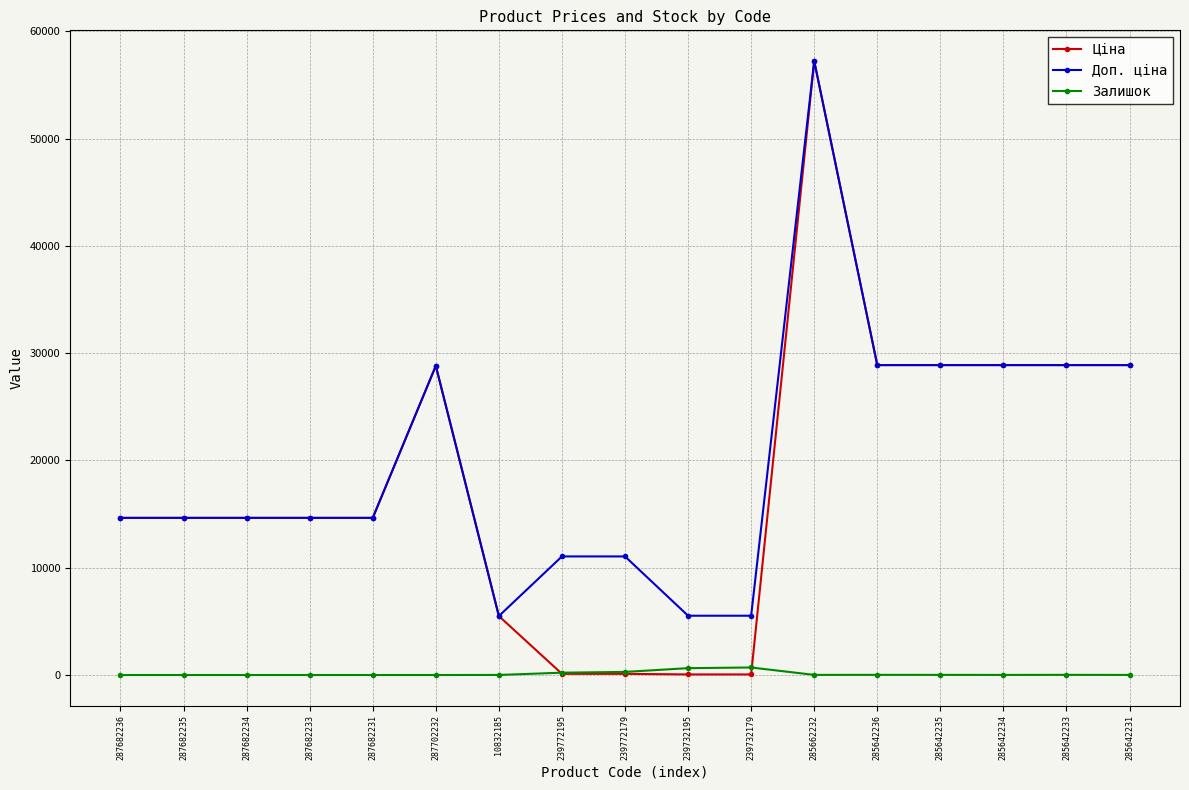

What are all the series names shown in the legend?

Ціна, Доп. ціна, Залишок